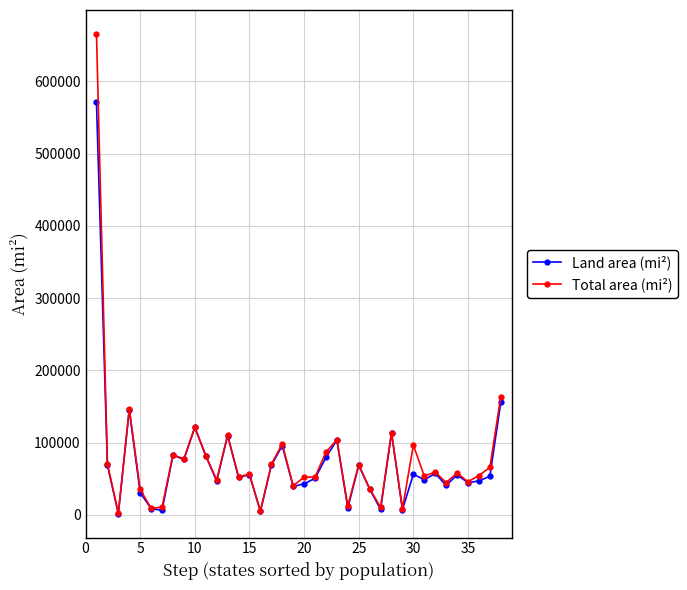

List the series in order of their peak value, lowest first.

Land area (mi²), Total area (mi²)